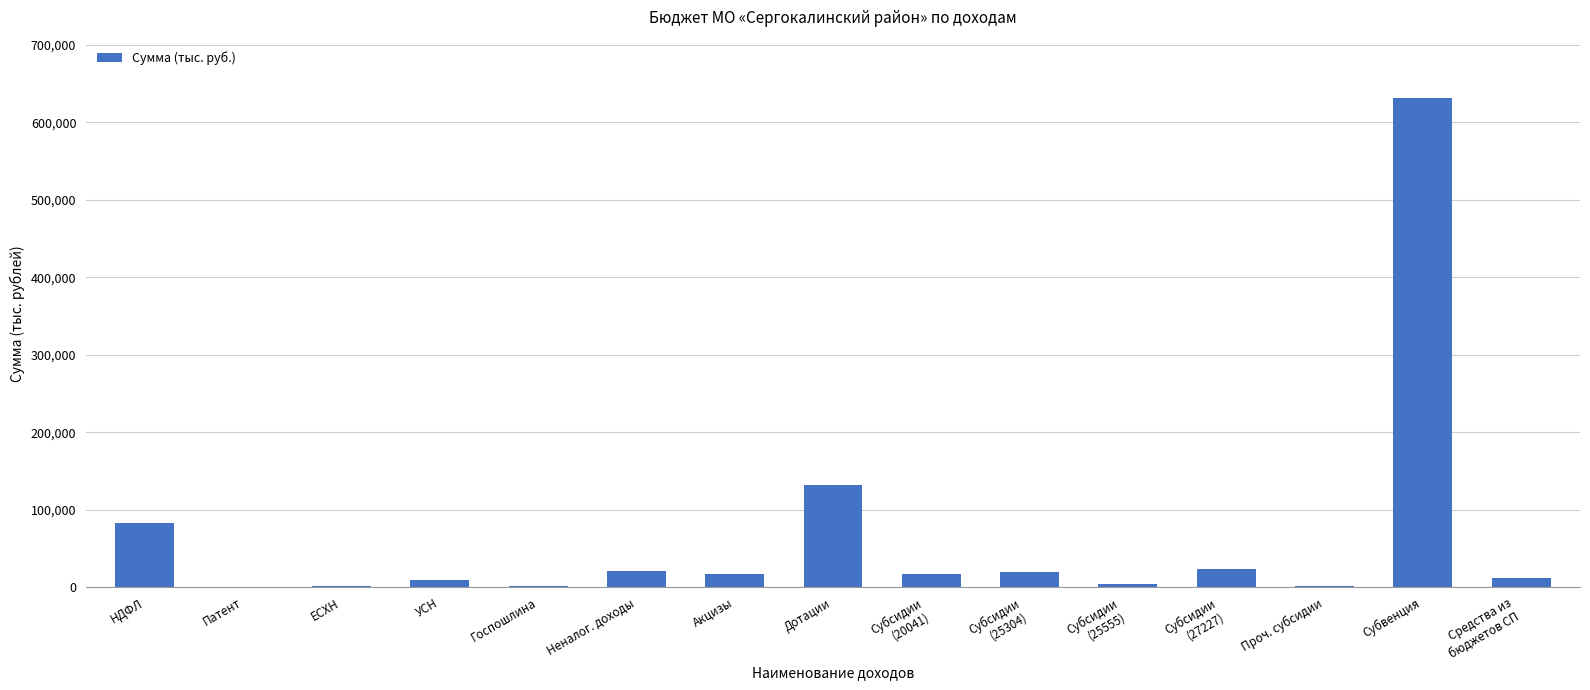

Where is the data nearest to the value 315521?

Дотации